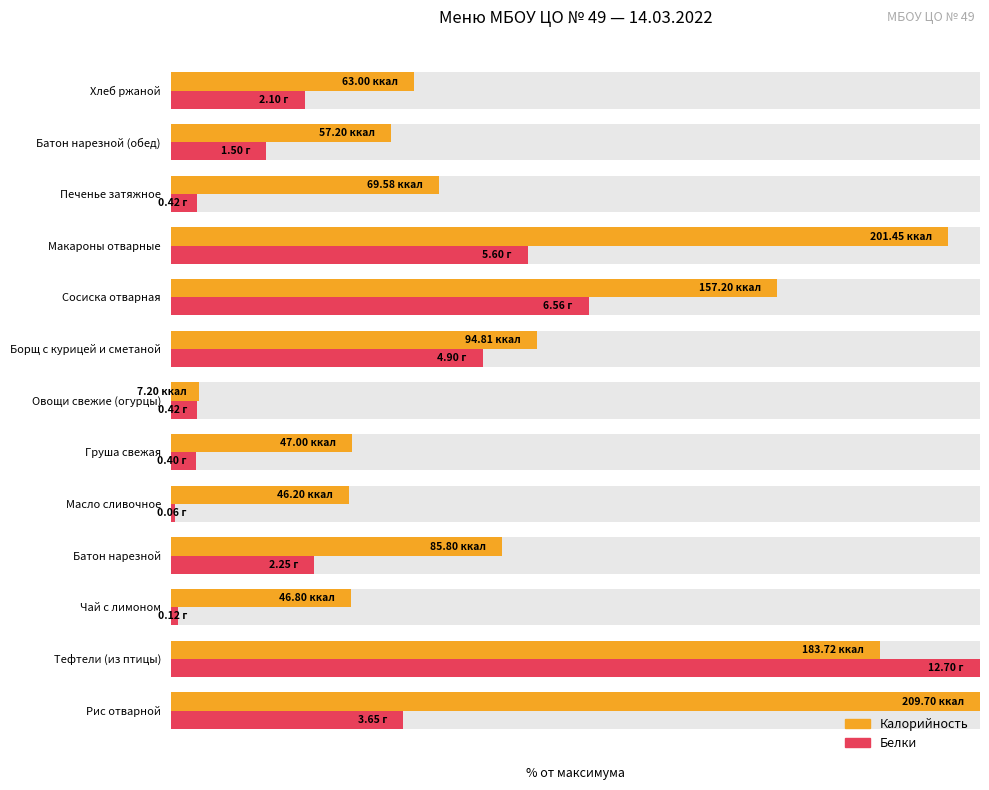

The Белки series shows 4.9 at Овощи свежие (огурцы). True or false?

False